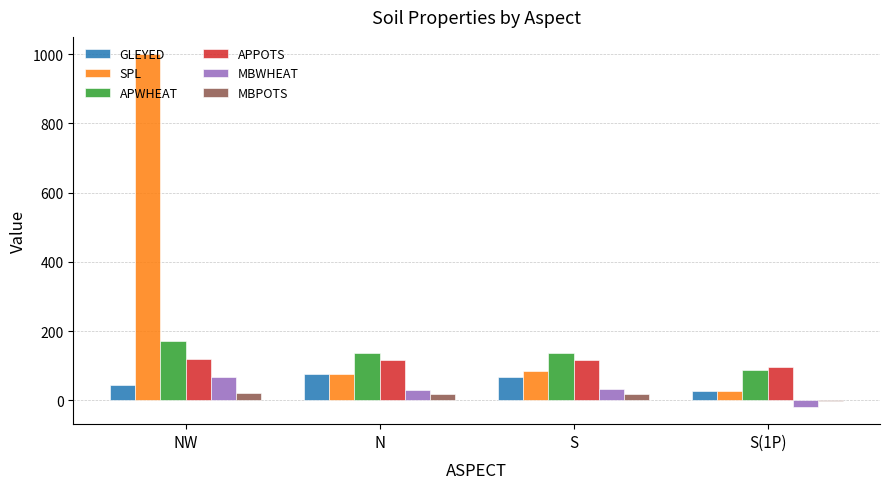

Is the value of MBWHEAT at S greater than the value of APWHEAT at NW?

No